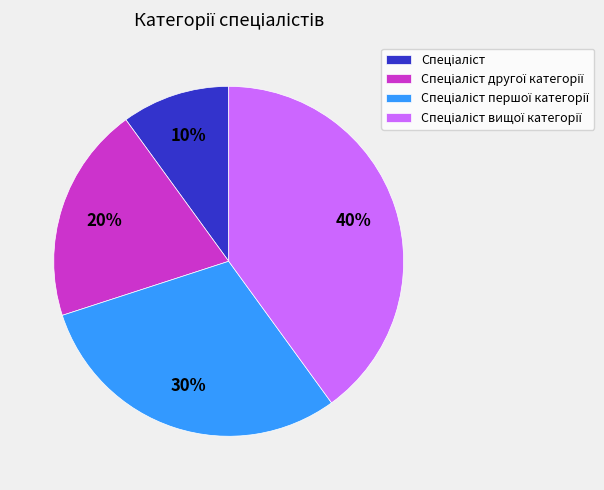

To the nearest percent, what is the difference between the largest and smallest slice percentages?

30%